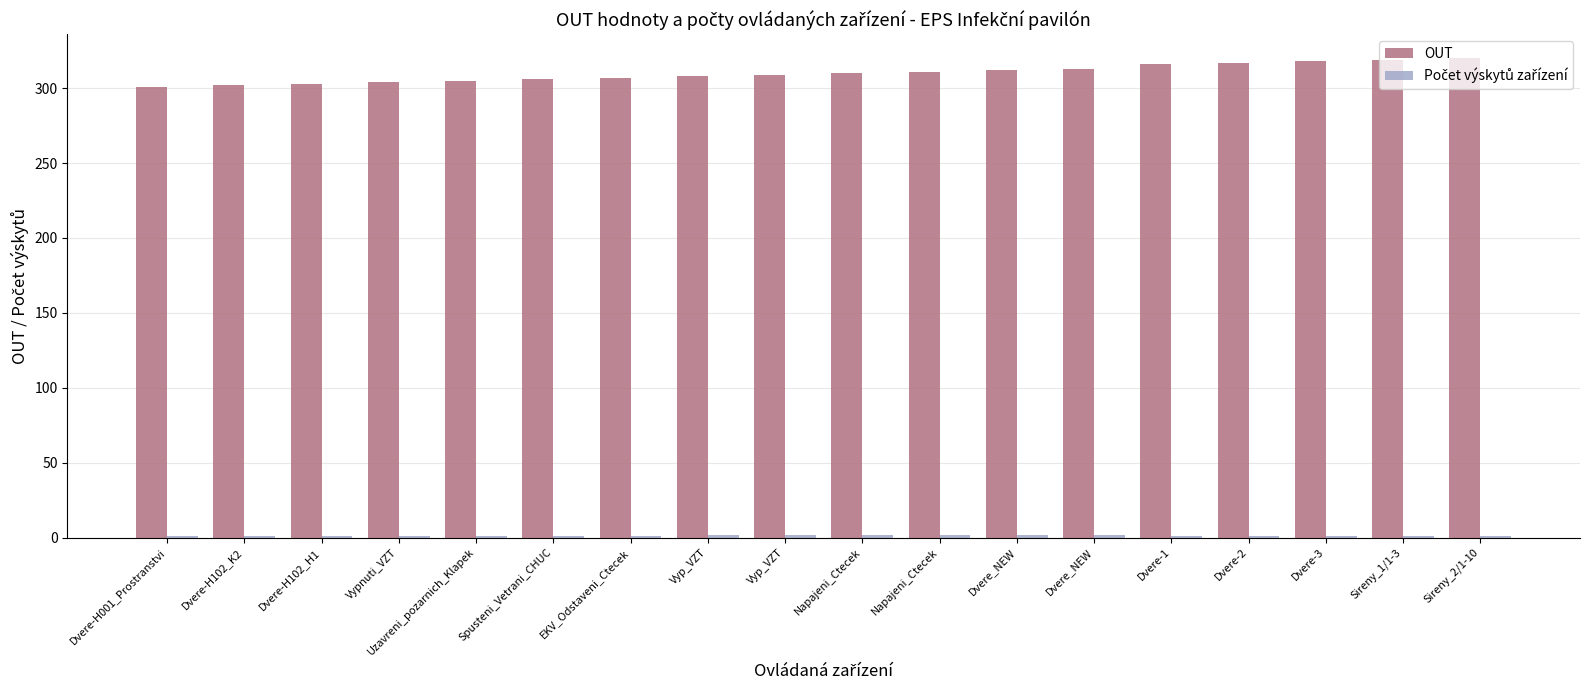

At Sireny_1/1-3, list the series in order from smallest to largest.

Počet výskytů zařízení, OUT